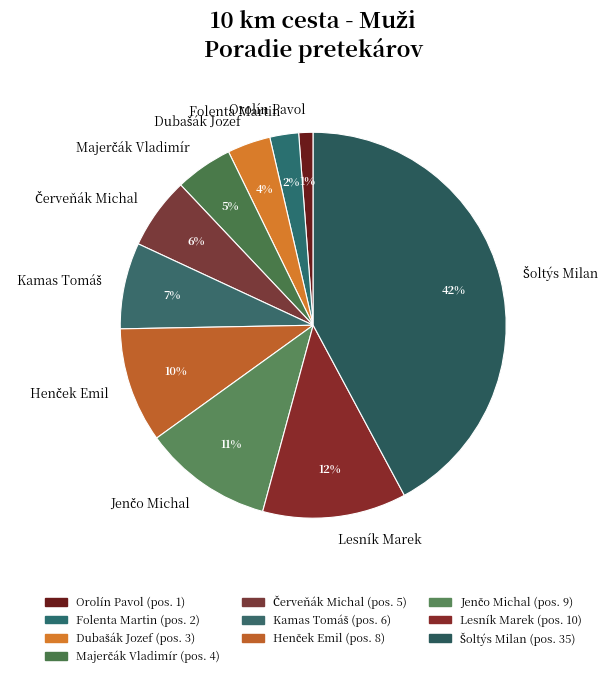

The Lesník Marek slice represents 4% of the pie. True or false?

False